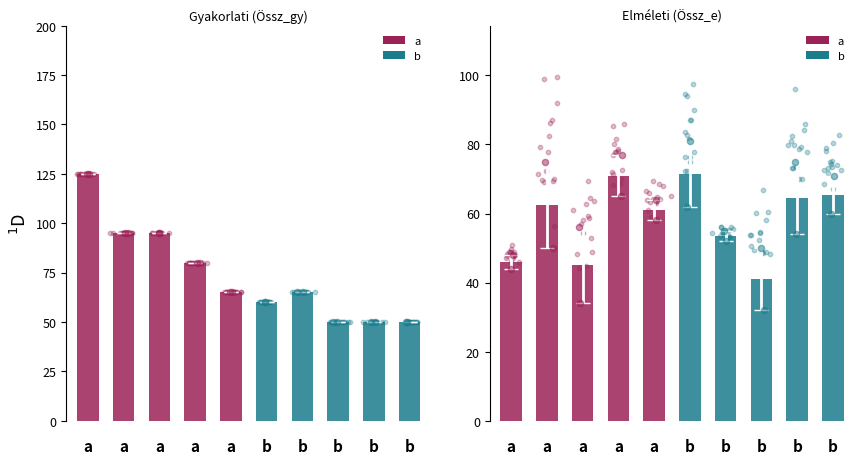

Which series contains the lowest Y value?

b